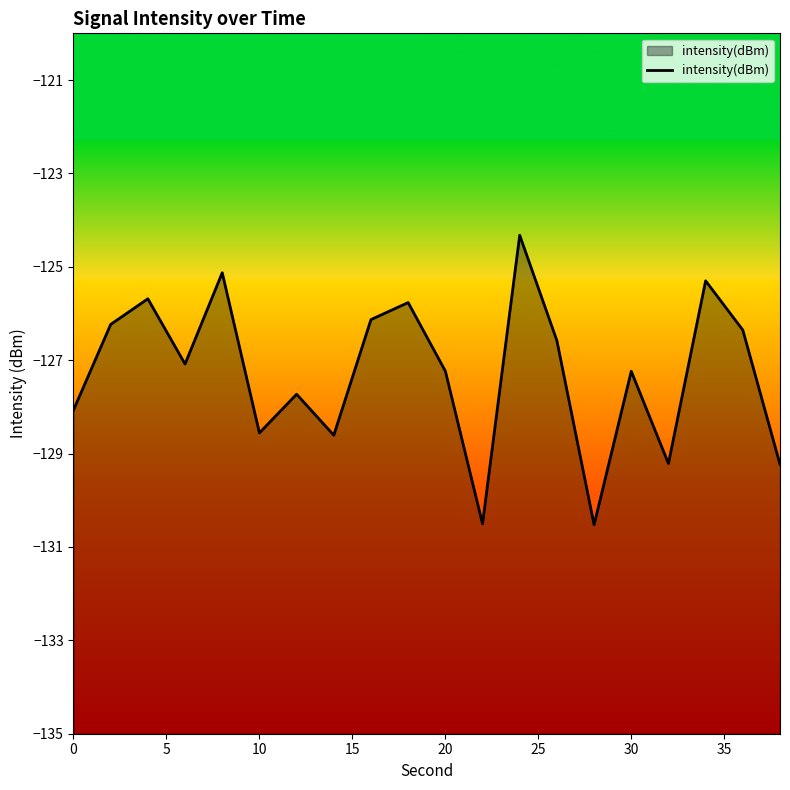

Count the number of values greater than -127.

9